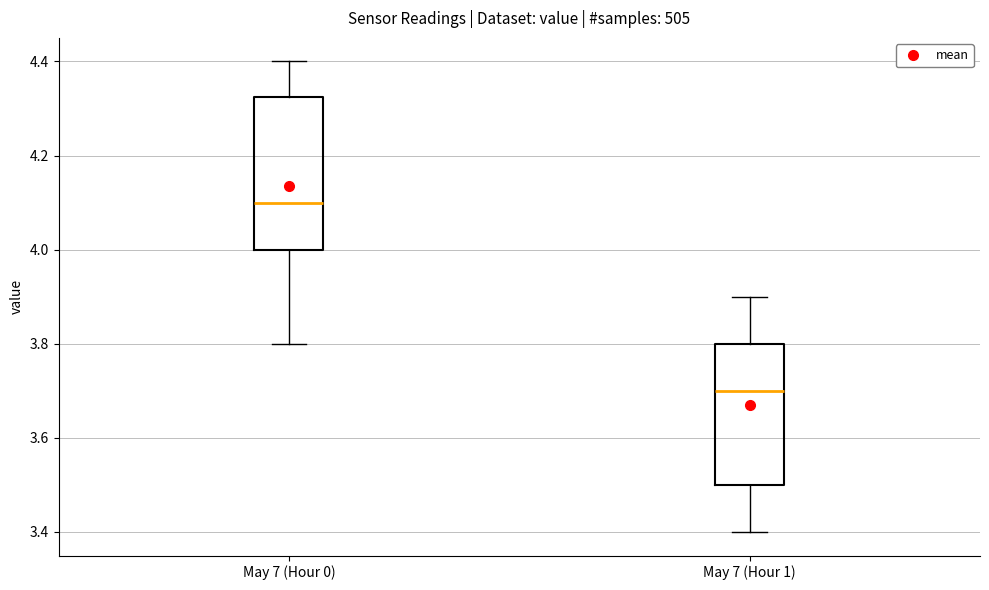

Which box has the lowest median line?

May 7 (Hour 1)